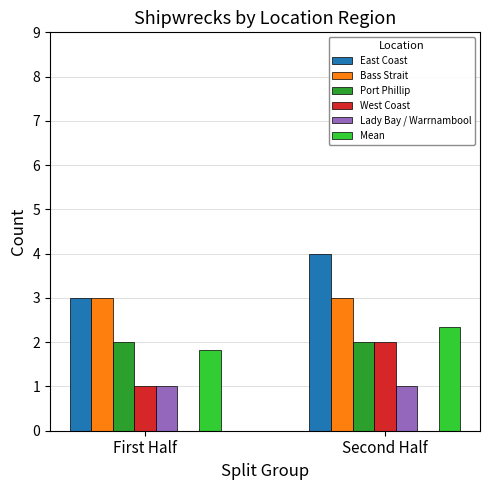

Which category has the lowest value in the Mean series?

First Half